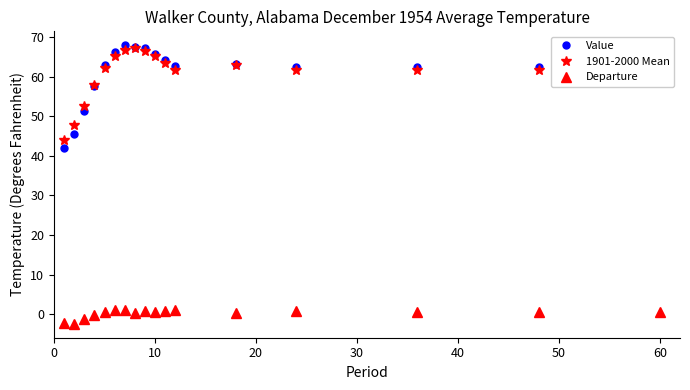

True or false: Departure and Value intersect in this chart.

False